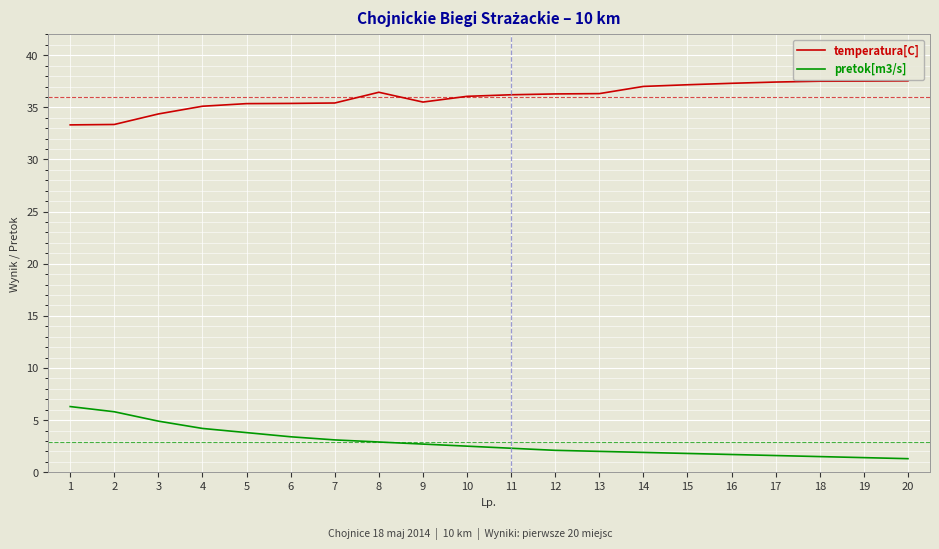

What is the total value across all series at 16?

39.0